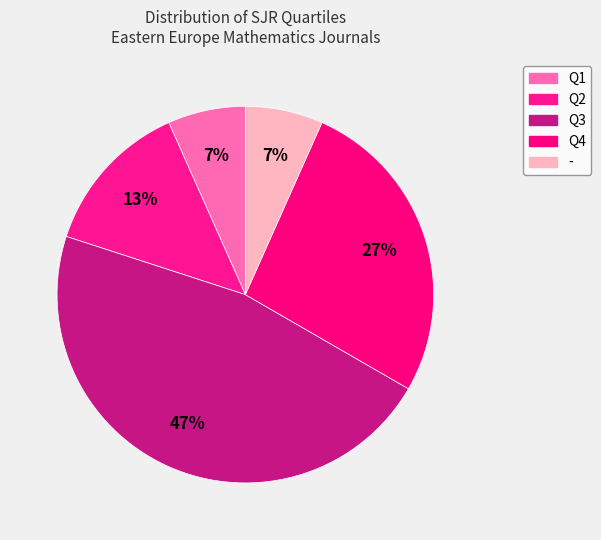

Does any single category account for the majority?

No